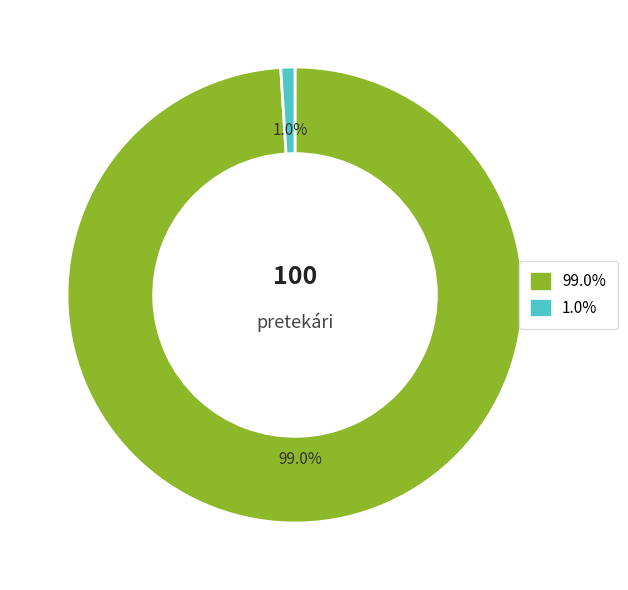

Is there a majority slice in this chart?

Yes